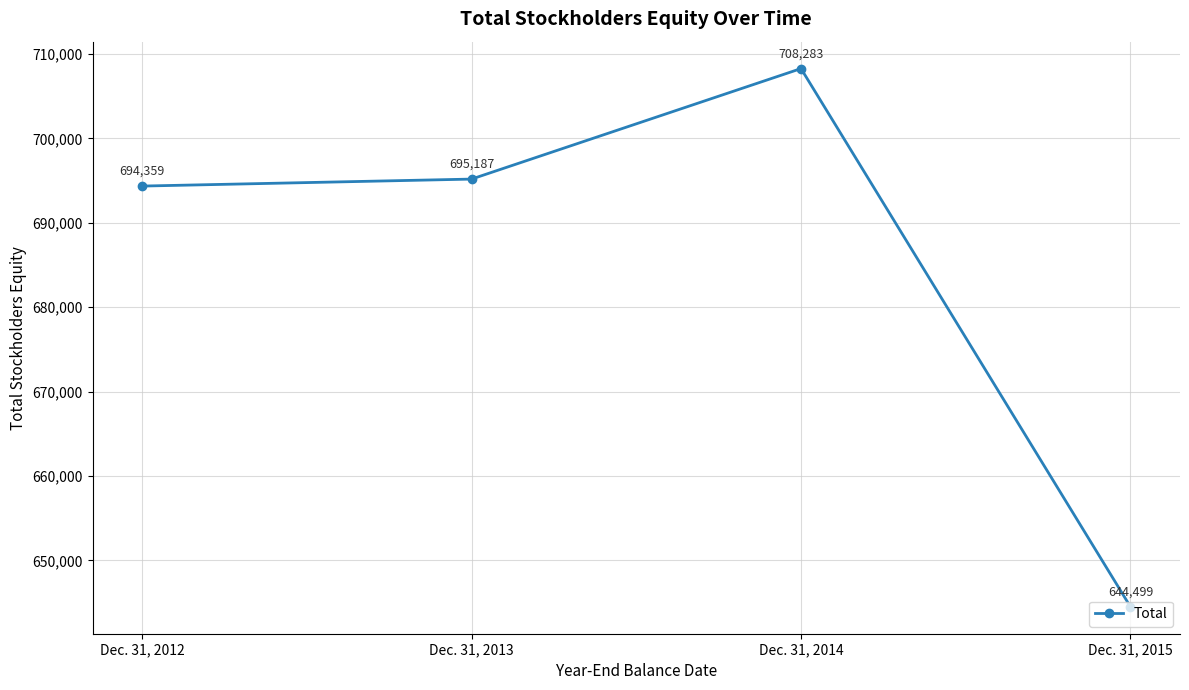

What is the difference between the values at Dec. 31, 2015 and Dec. 31, 2014?

63784